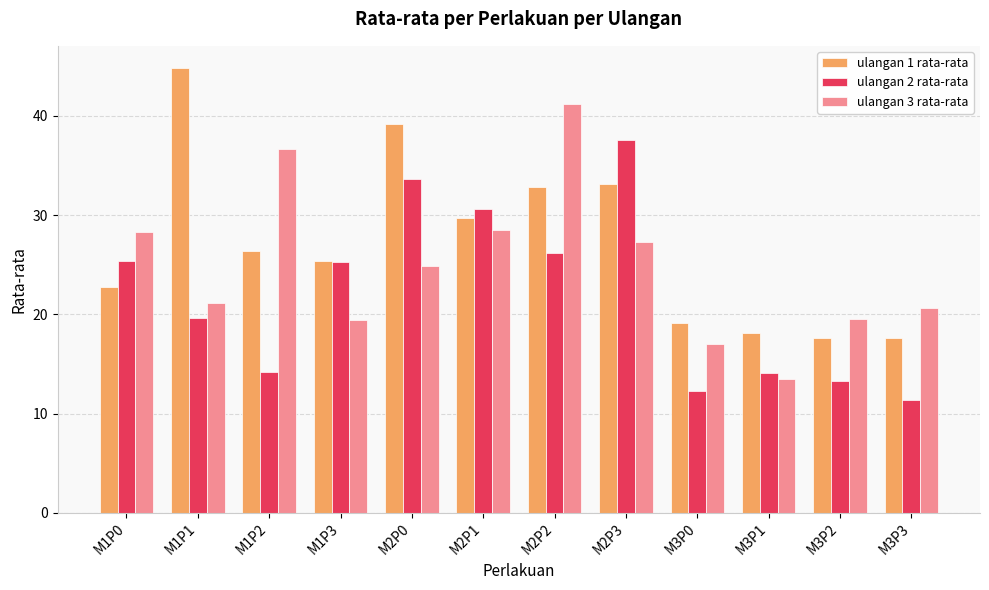

The value of ulangan 3 rata-rata at M2P1 is 28.5. True or false?

True